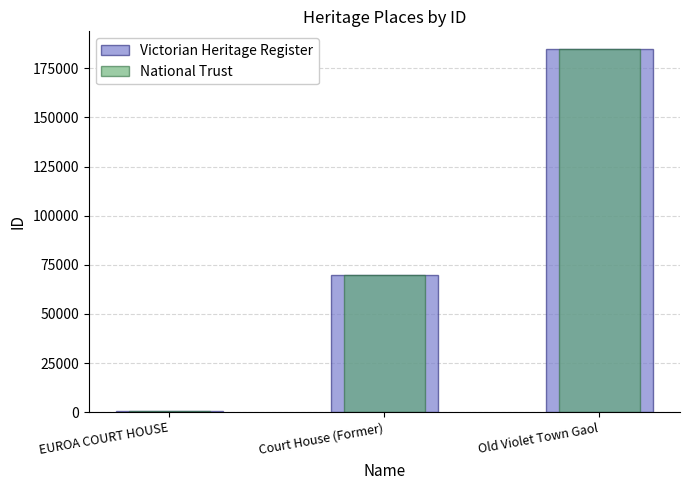

How many bars are there in each group?

2